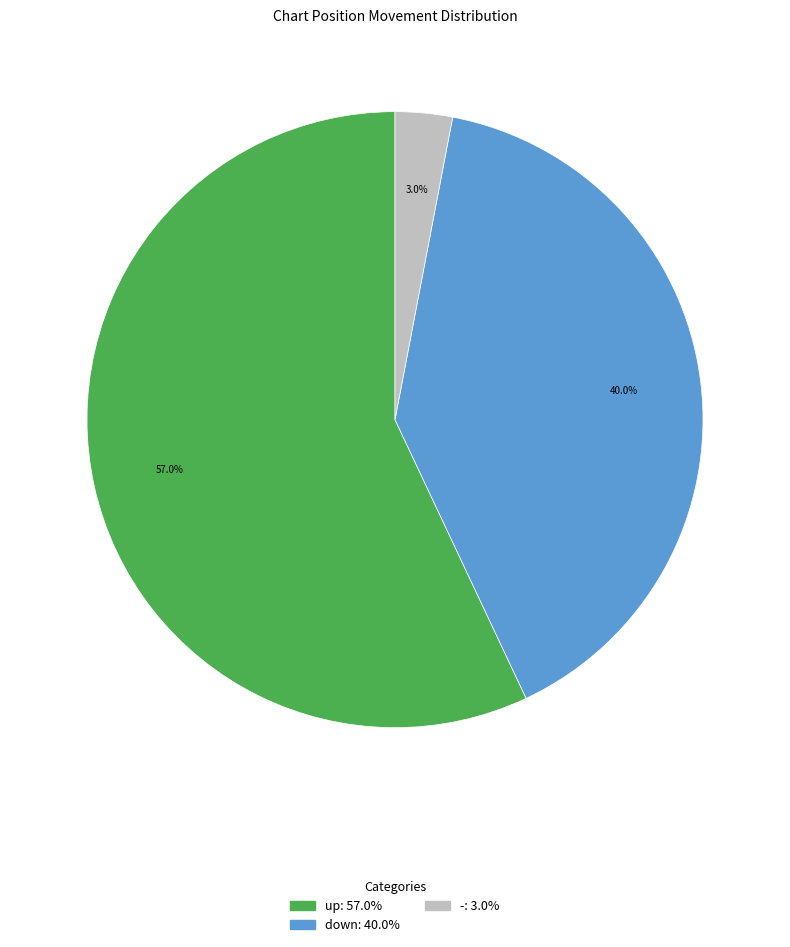

True or false: up accounts for 57% of the total.

True